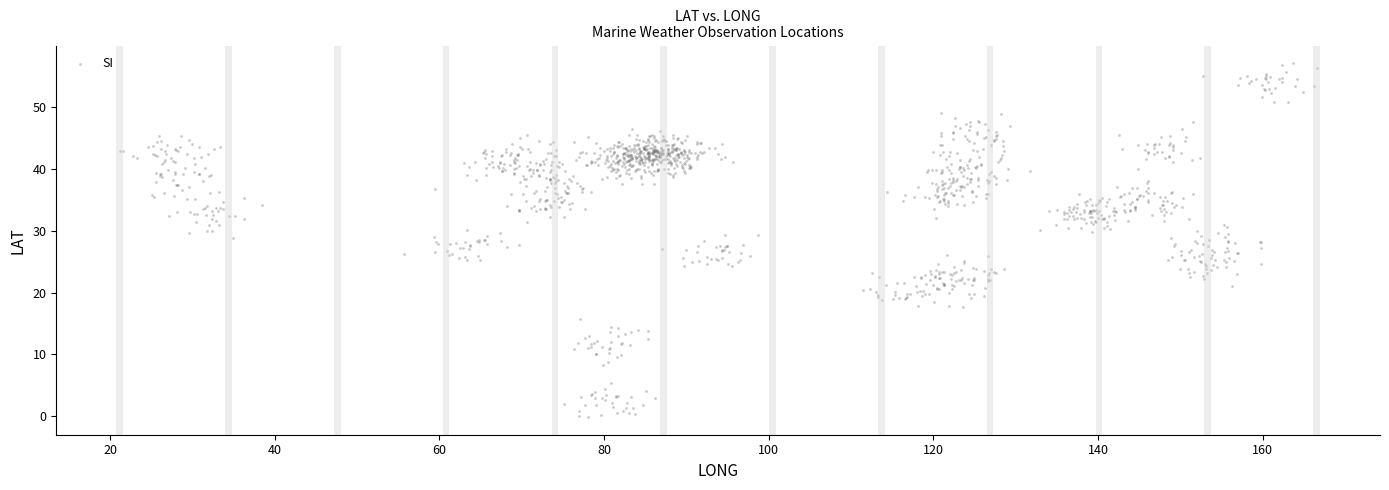

What is the range of Y values (max minus min)?

57.3